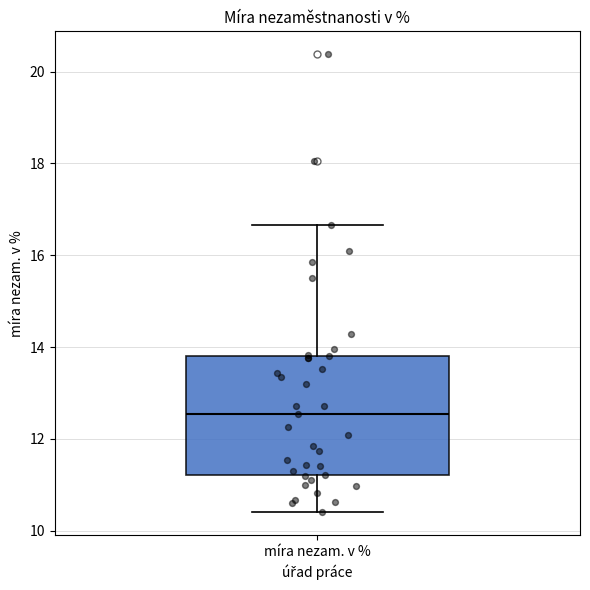

Where does the median line of the box for míra nezam. v % sit on the y-axis? The values are not printed on the chart, so give them approximately, as read against the axis.

12.6